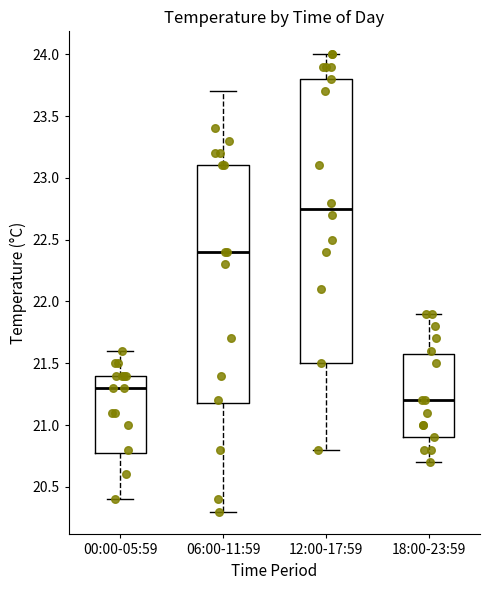

Reading left to right, transcribe this box plot: for each box, give where its median line is, the range the box spans, and where its two whiskers end, as read against the y-axis. The values are not printed on the chart, so give them approximately, as read against the axis.

00:00-05:59: median 21.30, box 20.80 to 21.40, whiskers 20.40 to 21.60
06:00-11:59: median 22.40, box 21.20 to 23.10, whiskers 20.30 to 23.70
12:00-17:59: median 22.75, box 21.50 to 23.80, whiskers 20.80 to 24.00
18:00-23:59: median 21.20, box 20.90 to 21.60, whiskers 20.70 to 21.90